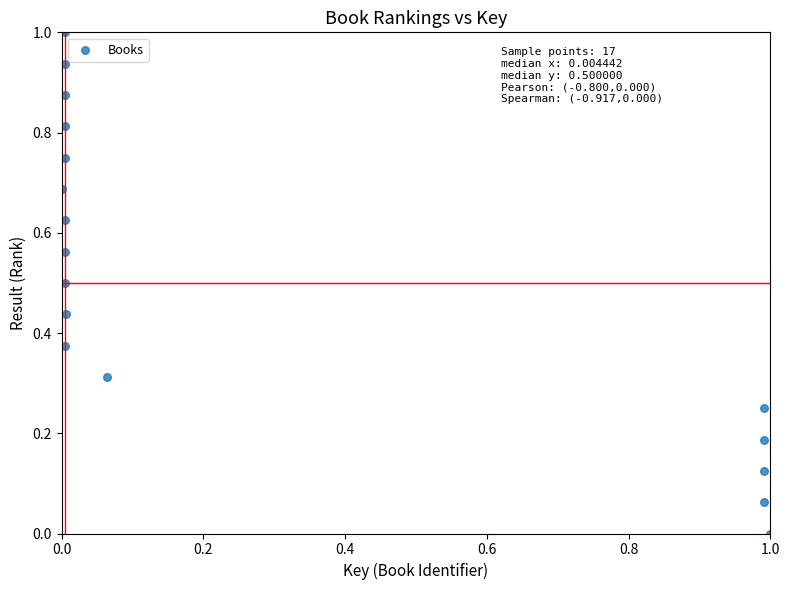

What is the range of Y values (max minus min)?

1.0